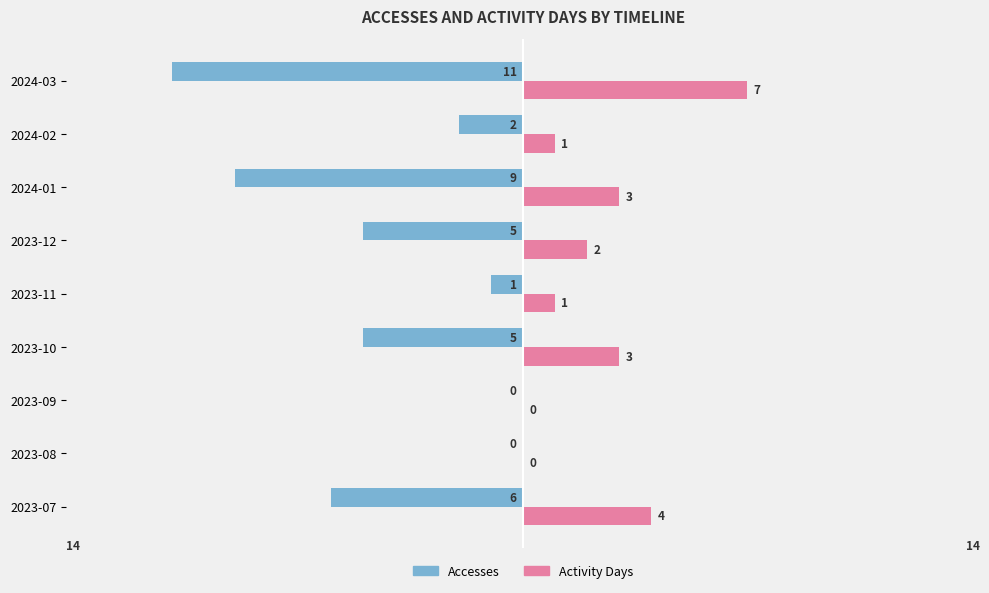

Which series changed the most between 2023-09 and 2024-02?

Accesses